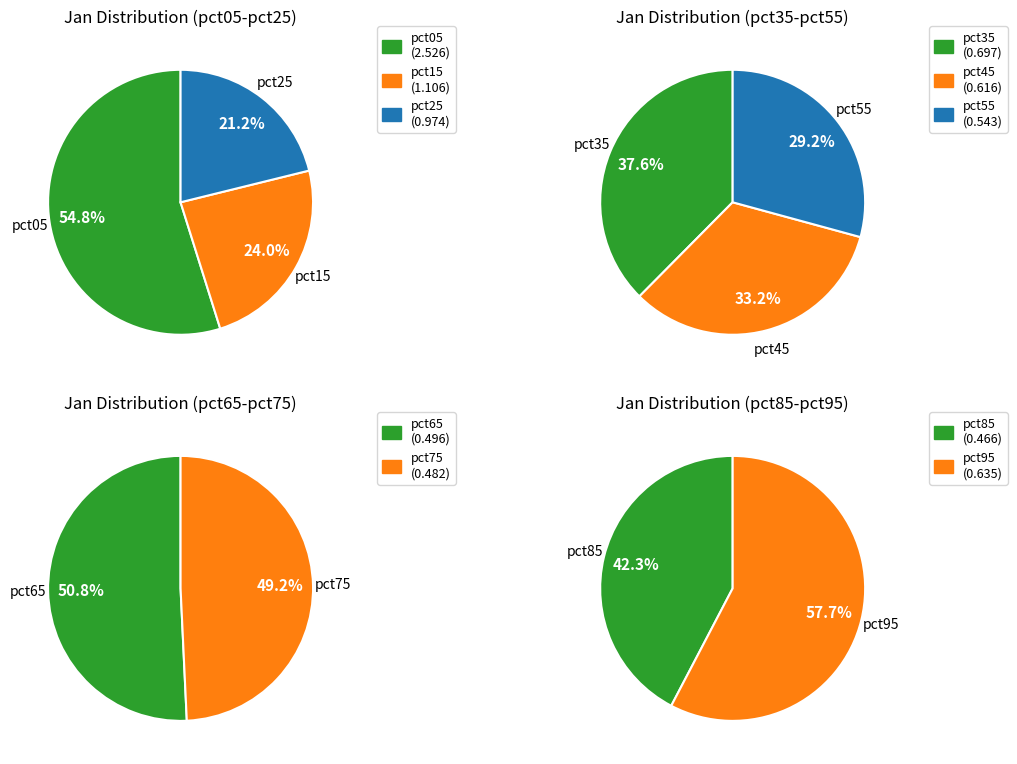

Which category has the biggest portion of the pie?

pct05